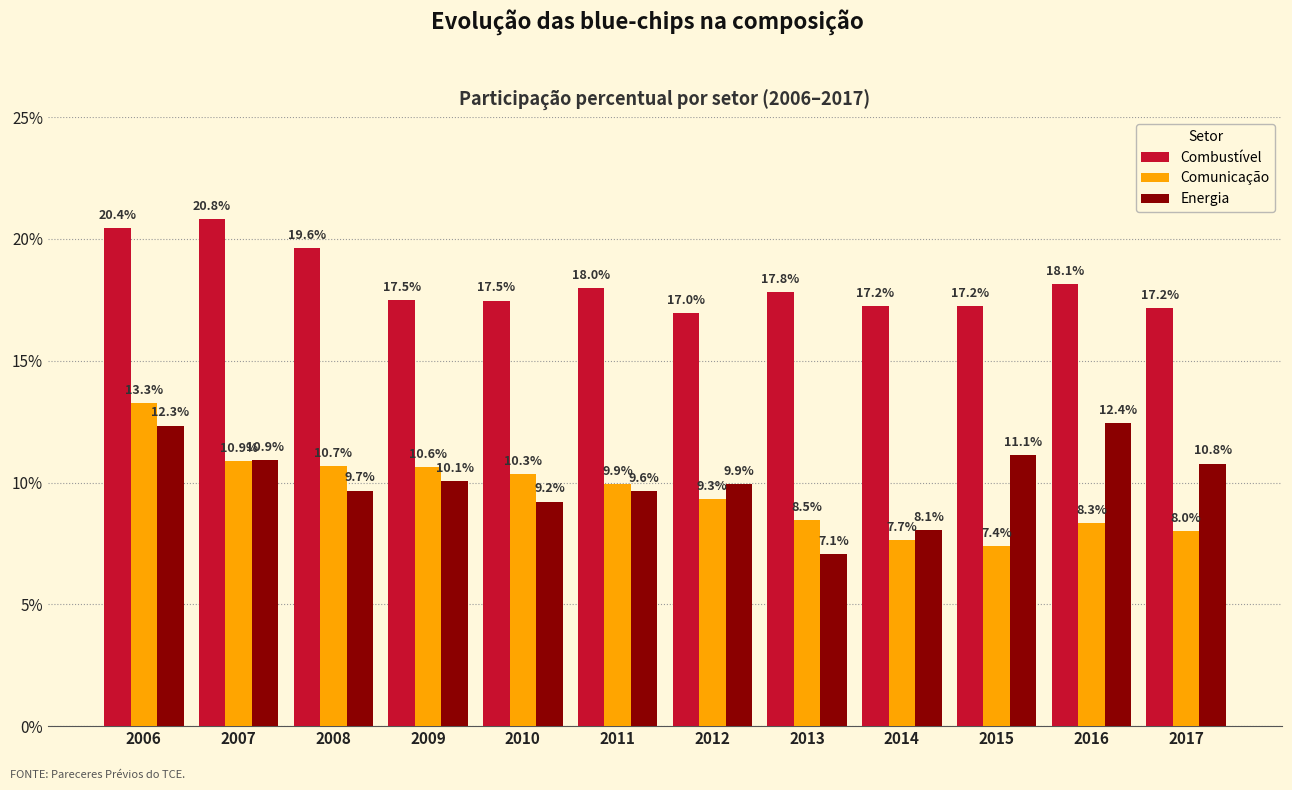

List the series in order of their peak value, highest first.

Combustível, Comunicação, Energia